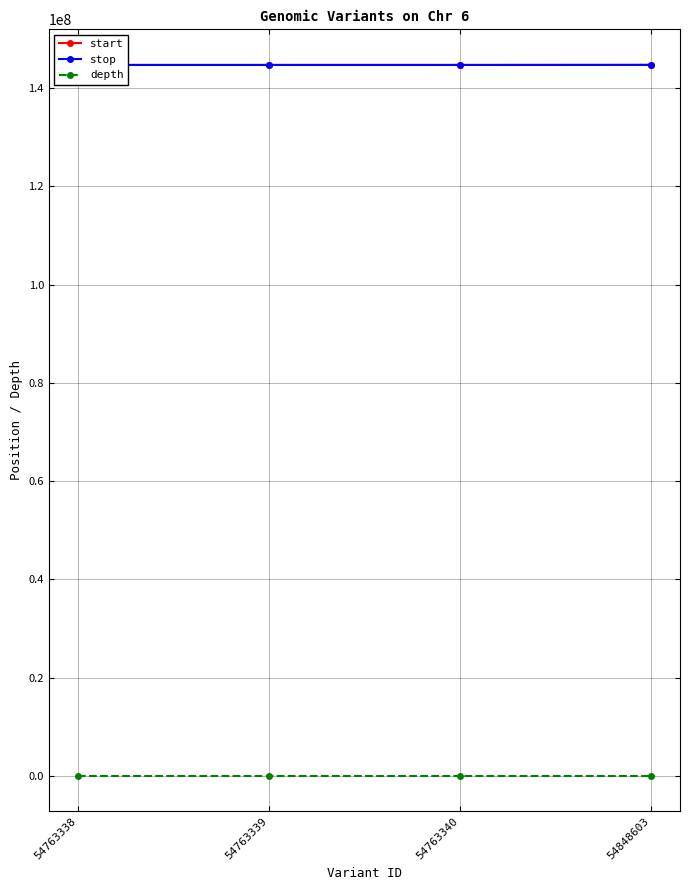

Reading left to right, list all the values displayed in this chart.

start: 54763338=144696700	54763339=144696933	54763340=144697468	54848603=144710667
stop: 54763338=144696701	54763339=144696934	54763340=144697469	54848603=144710668
depth: 54763338=17	54763339=19	54763340=13	54848603=21